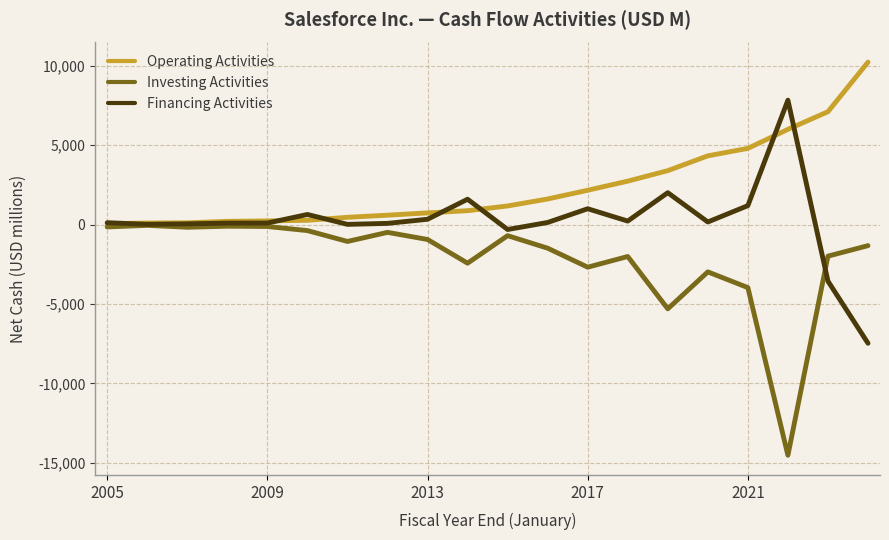

How many lines are shown in the chart?

3